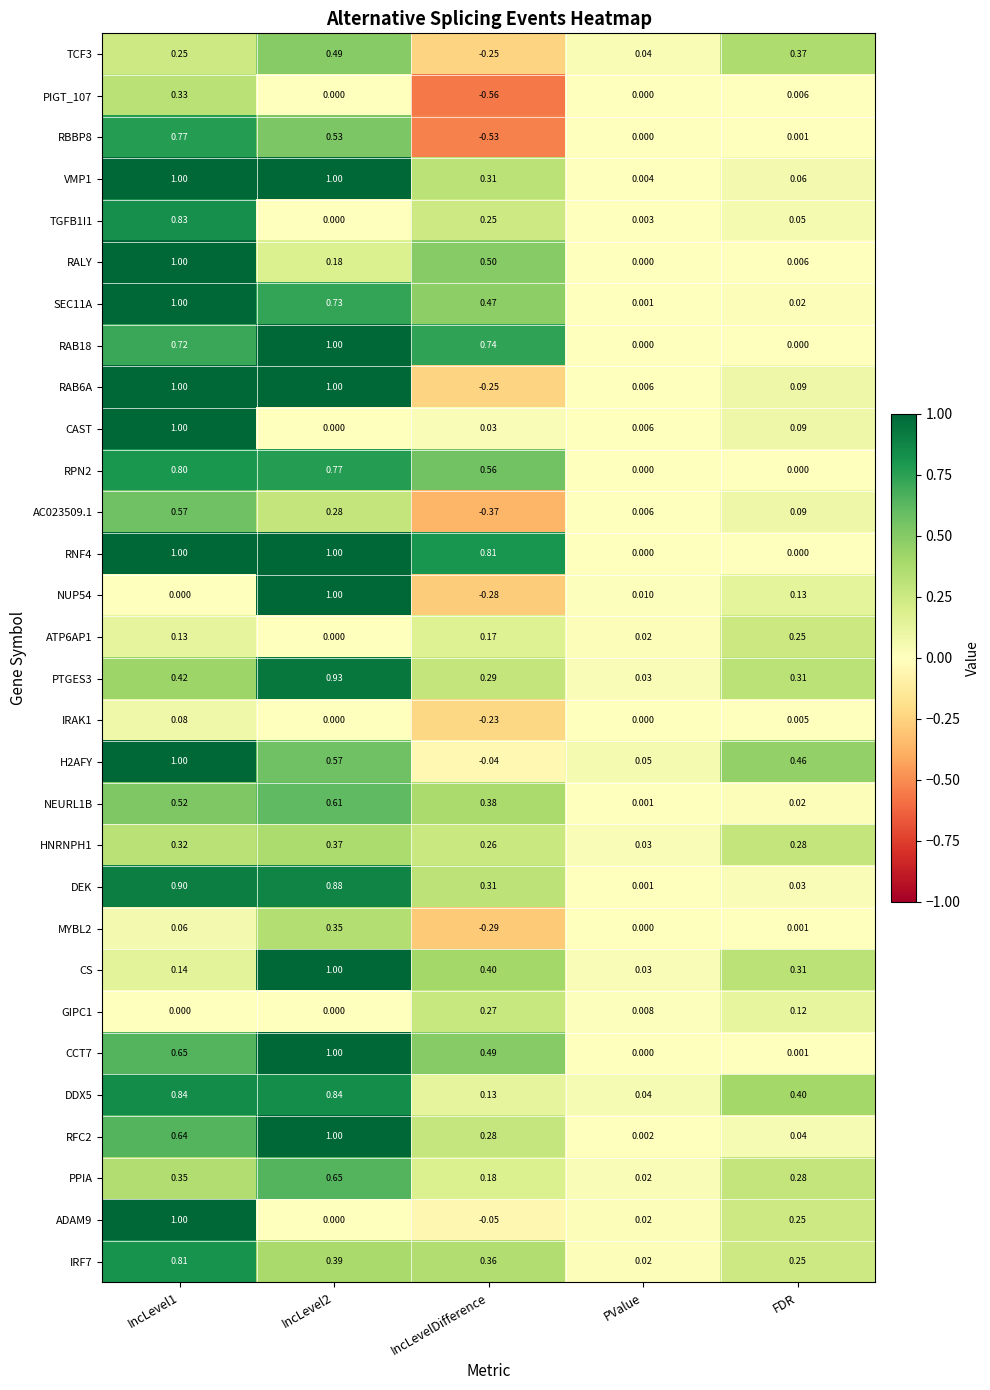

What is the maximum value shown in the chart?

1.0